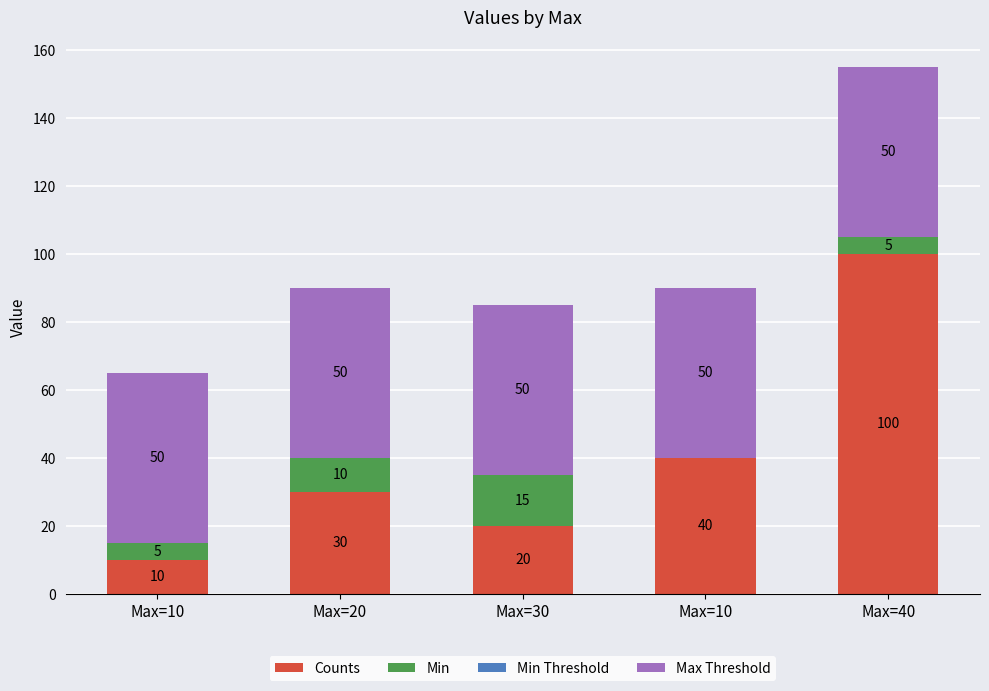

What is the label of the 3rd bar from the right?

Max=30